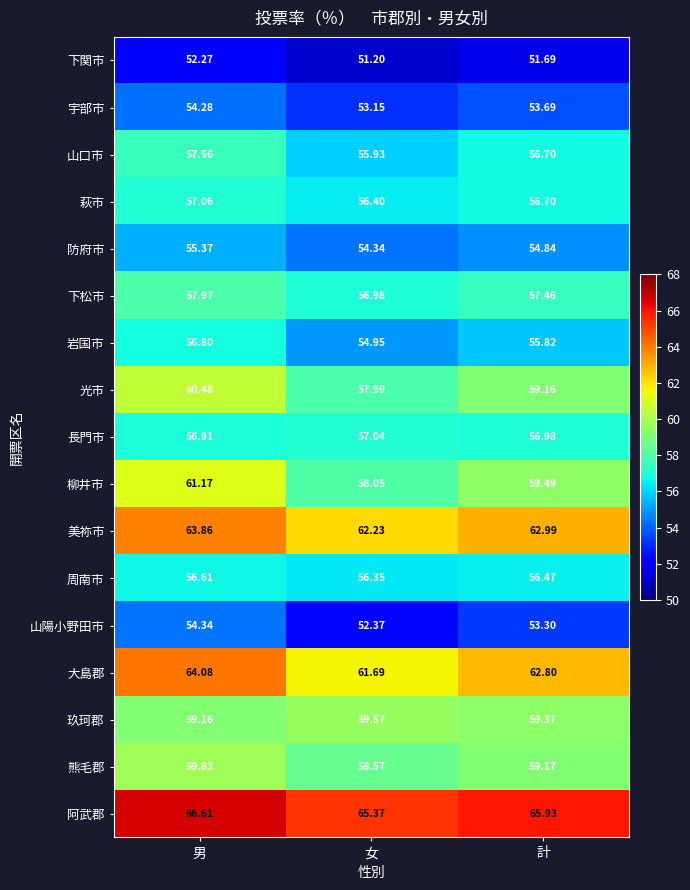

What is the greatest value displayed?

66.6